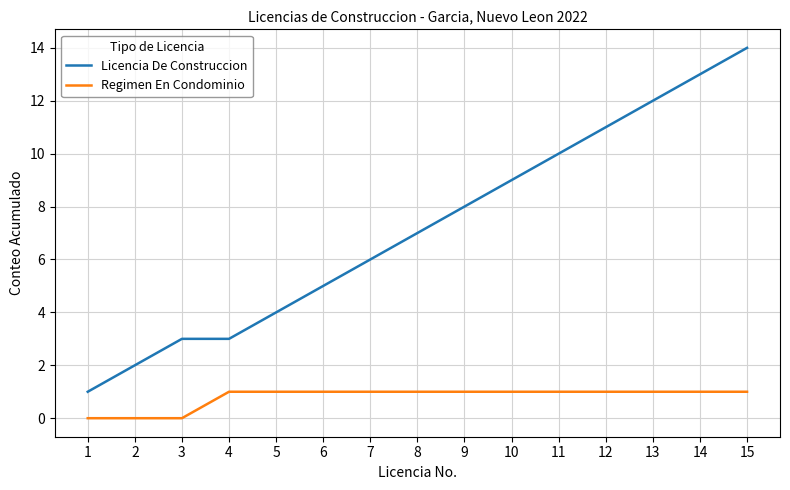

The Licencia De Construccion series shows 4 at 5. True or false?

True